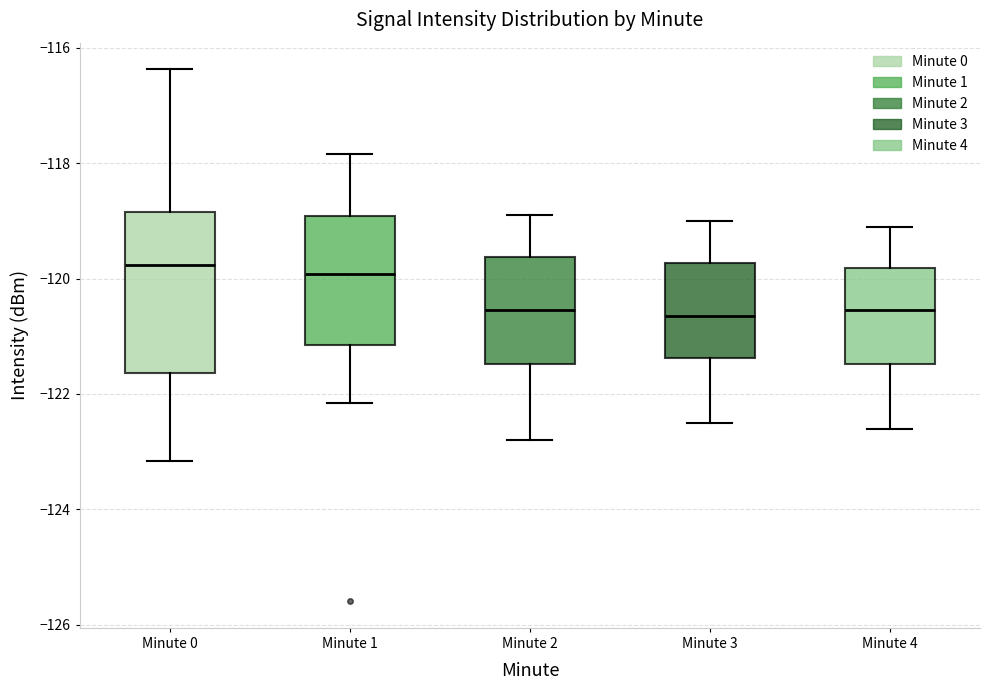

Which box is the tallest, from its lower edge to its upper edge?

Minute 0